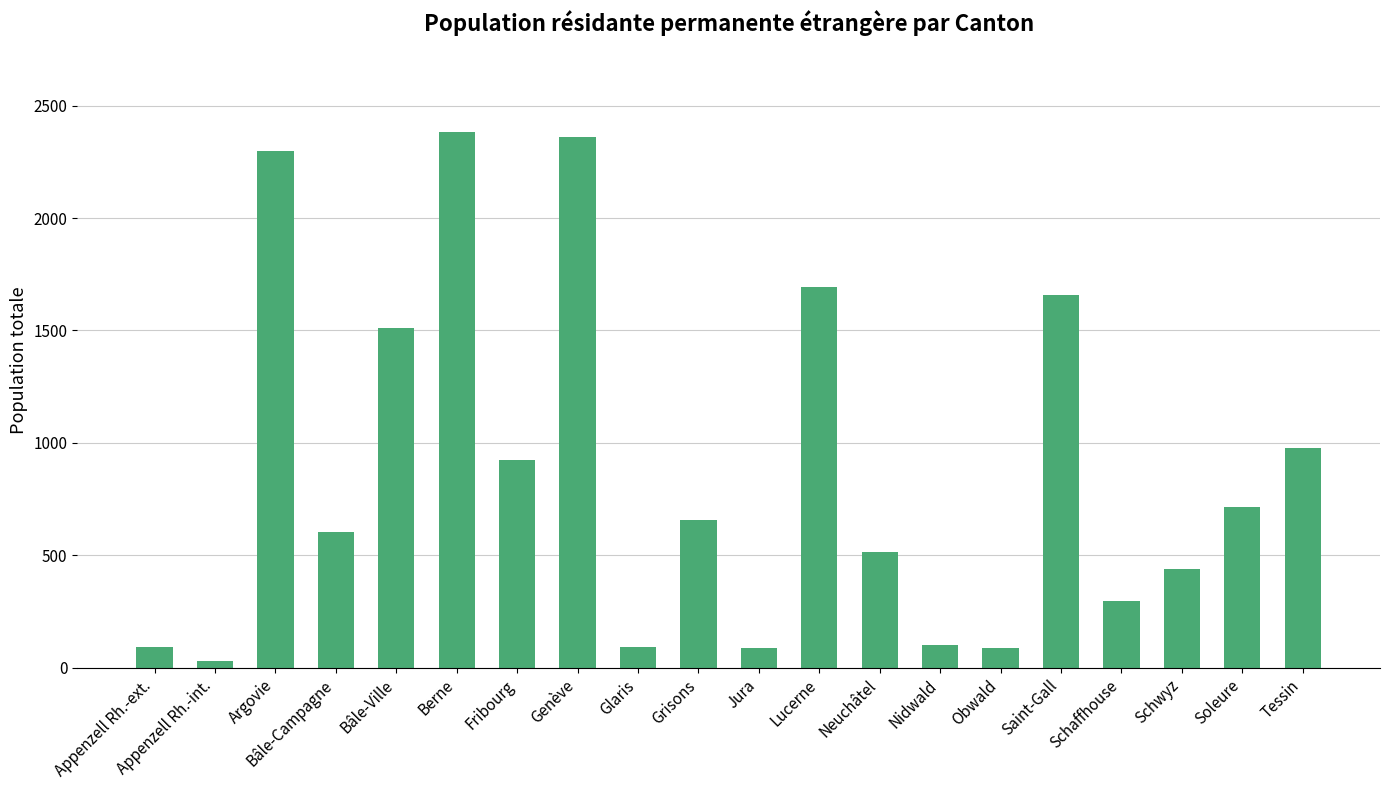

Count the number of data series in this chart.

1